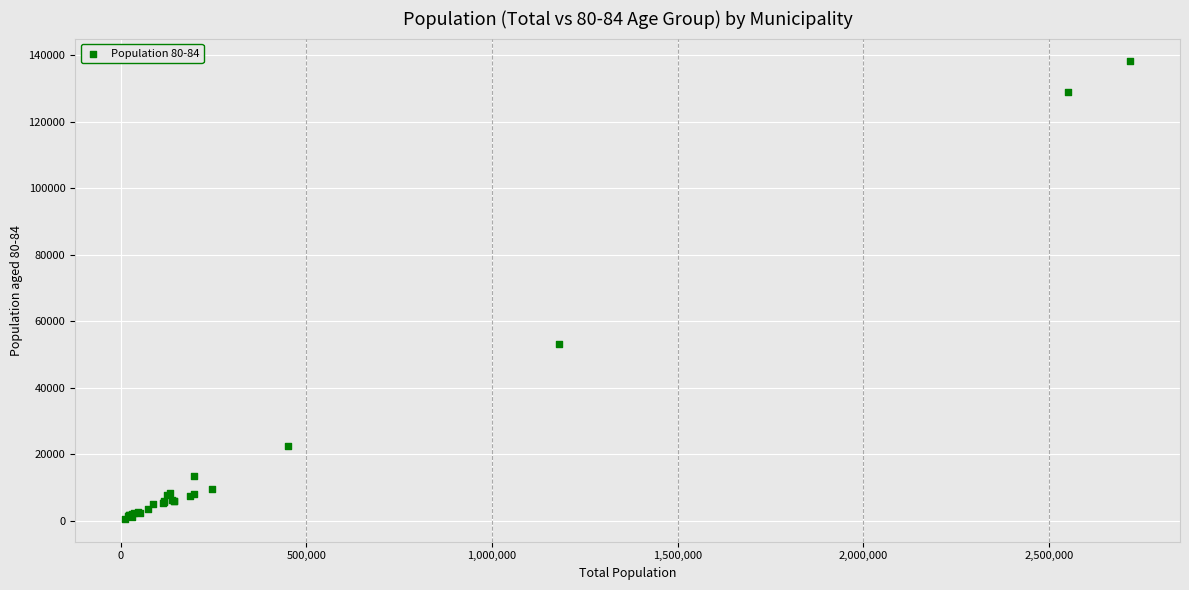

What Y value in the scatter plot is closest to 69411?

53075.8